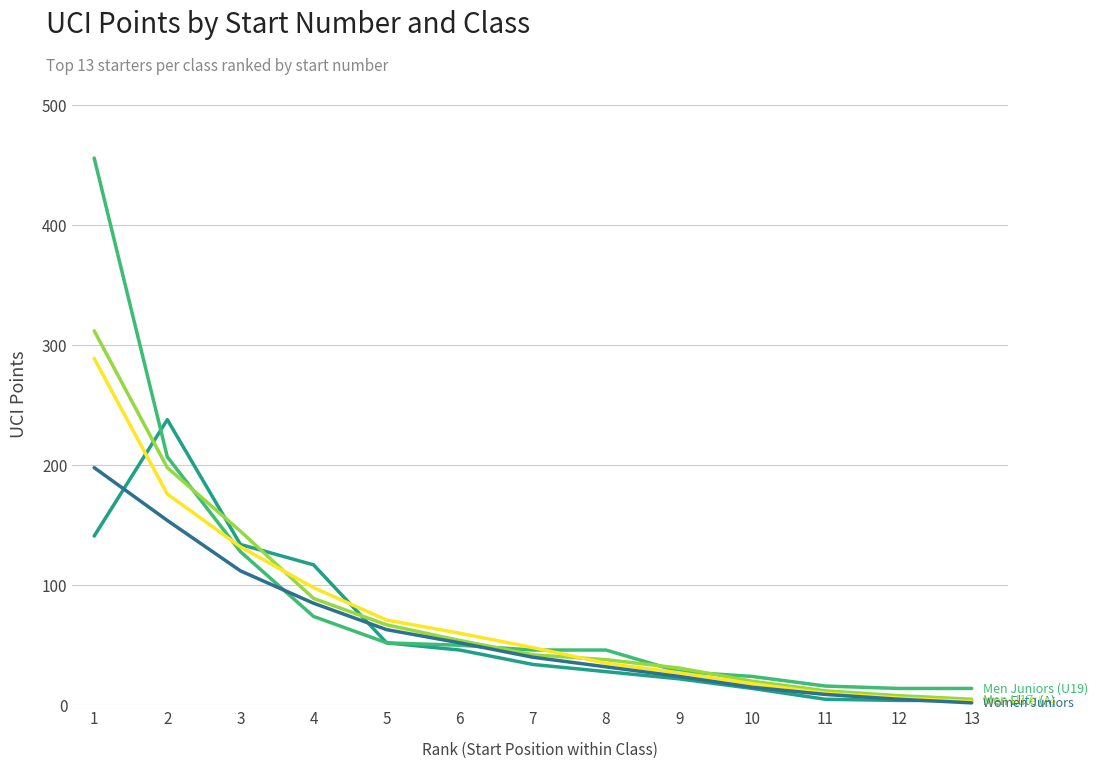

Count the number of categories in the chart.

13